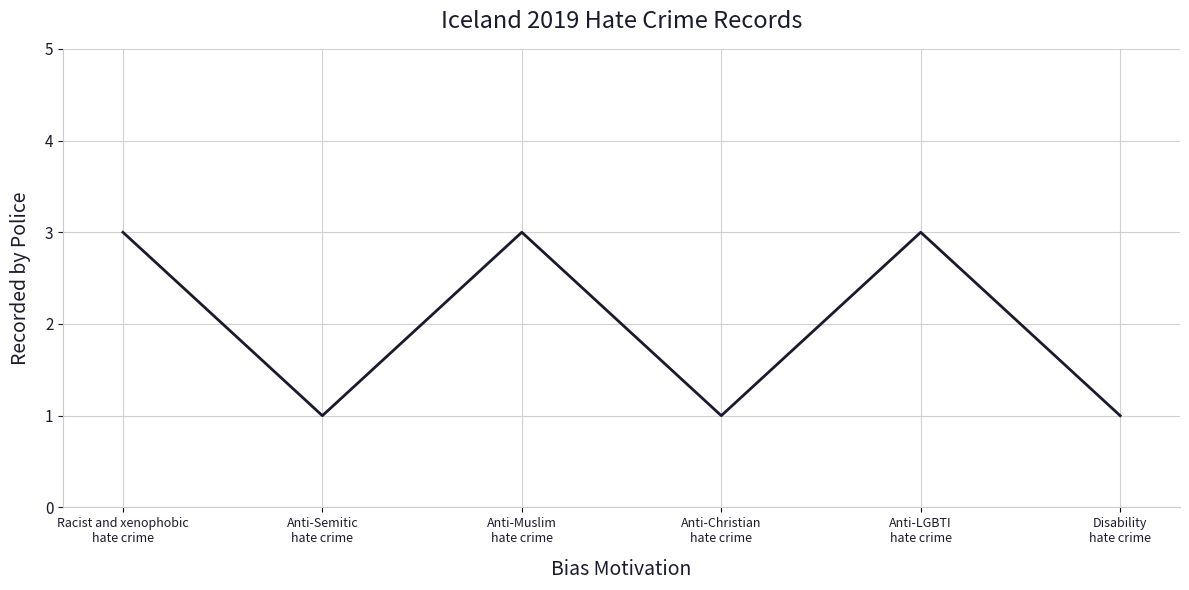

Count the values in the range 1 to 3.

6